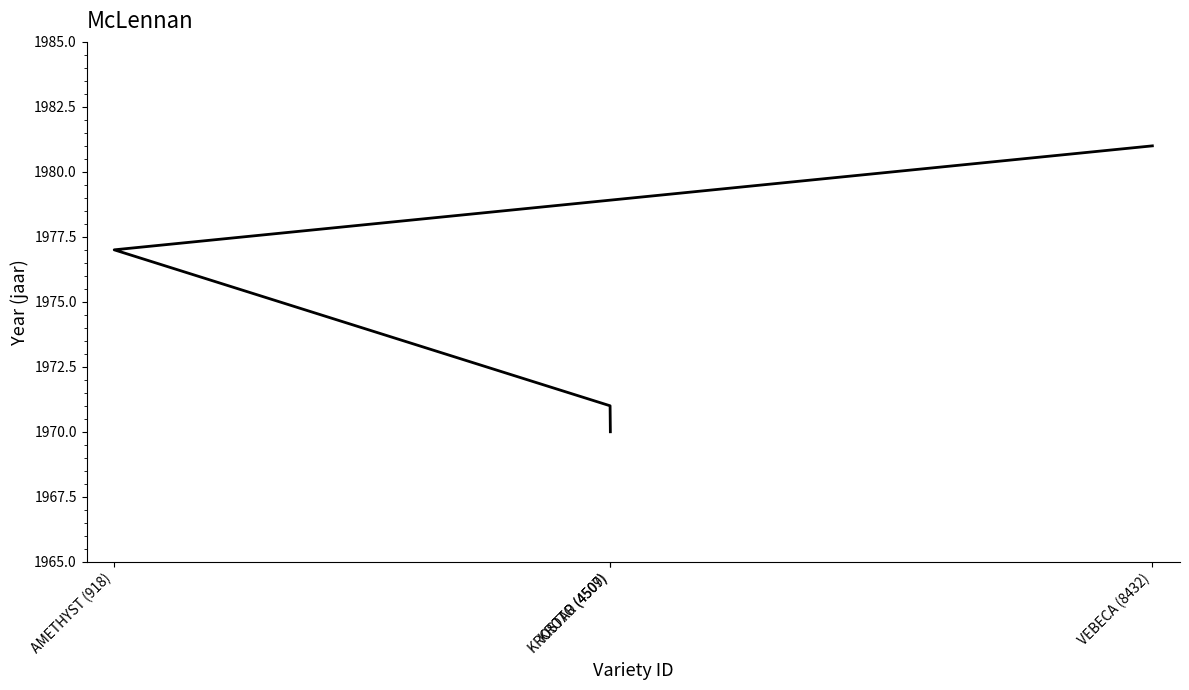

What is the sum of all values?

7899